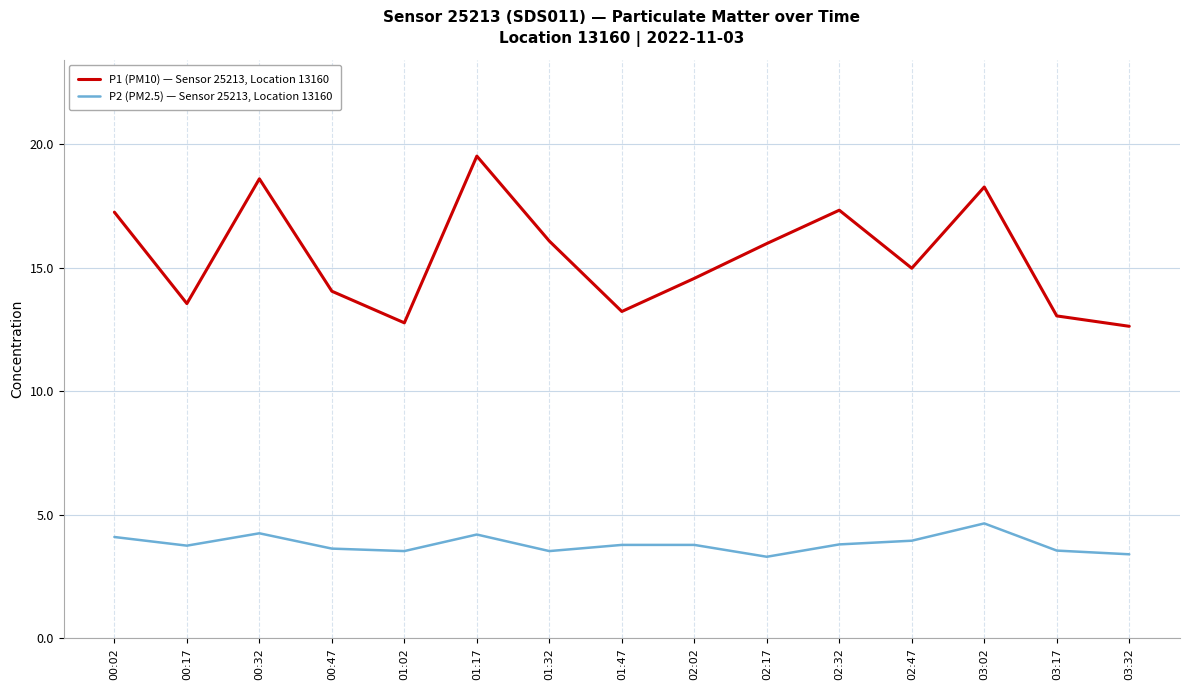

At which category does the chart reach its peak across all series?

01:17